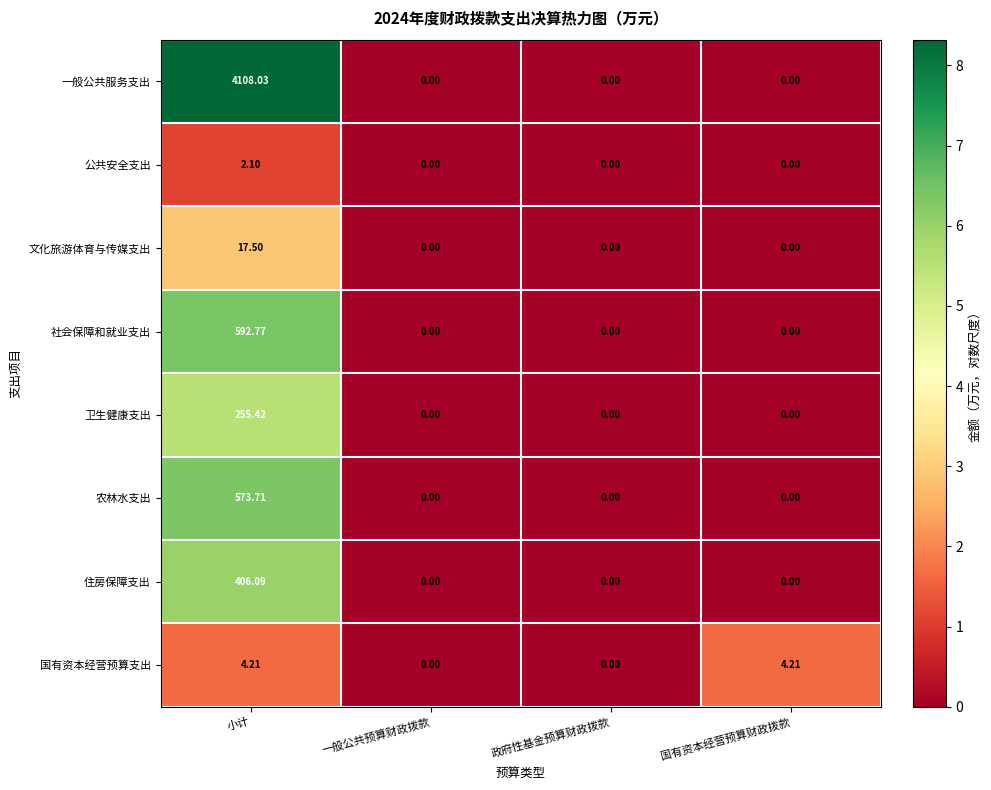

Is the value of 国有资本经营预算支出 at 国有资本经营预算财政拨款 greater than the value of 住房保障支出 at 国有资本经营预算财政拨款?

Yes